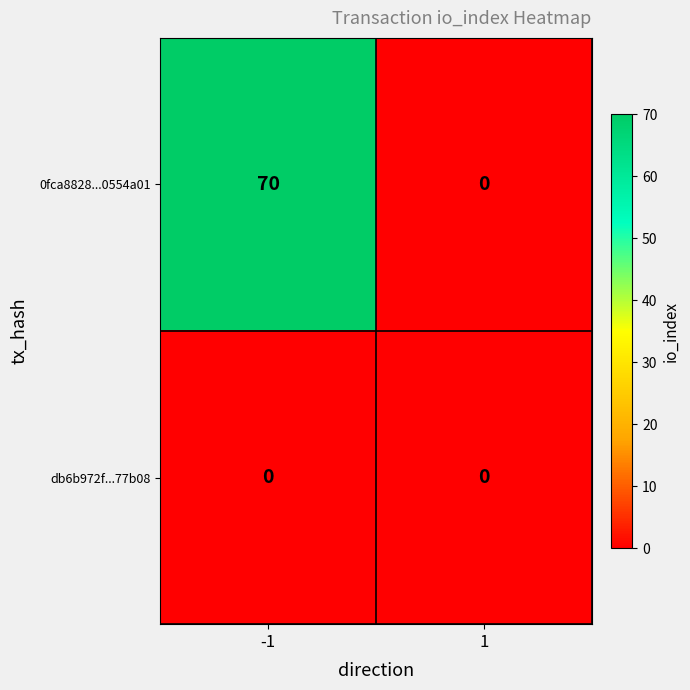

Is it true that db6b972f...77b08 equals 0 at 1?

True